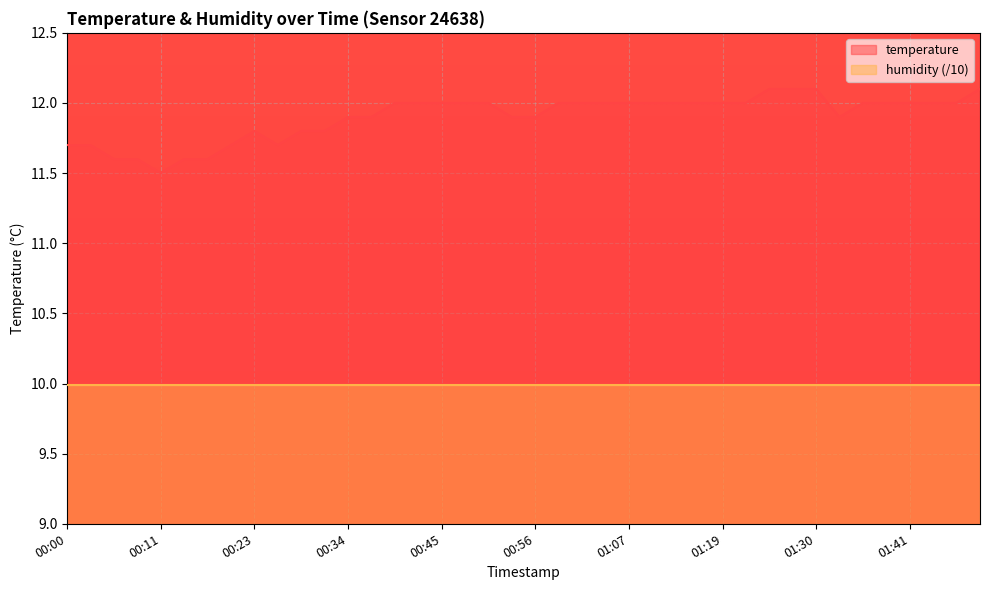

Reading right to left, transcribe all the data shown in this chart.

12.1	12.0	12.0	12.0	12.0	12.0	11.9	12.1	12.1	12.1	12.0	12.0	12.0	12.0	12.0	12.0	12.0	12.0	12.0	11.9	11.9	12.0	12.0	12.0	12.0	12.0	11.9	11.9	11.8	11.8	11.7	11.8	11.7	11.6	11.6	11.5	11.6	11.6	11.7	11.7